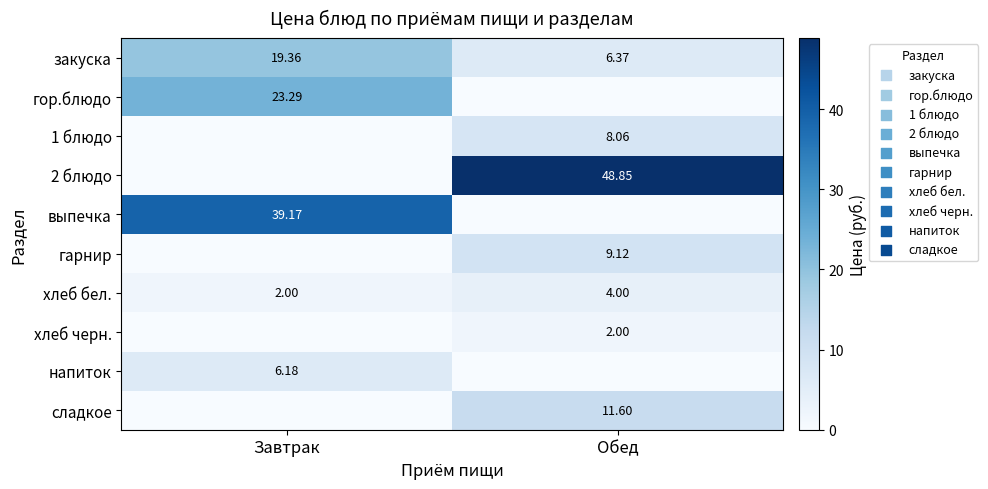

Is the value of гор.блюдо at Завтрак greater than the value of хлеб черн. at Обед?

Yes